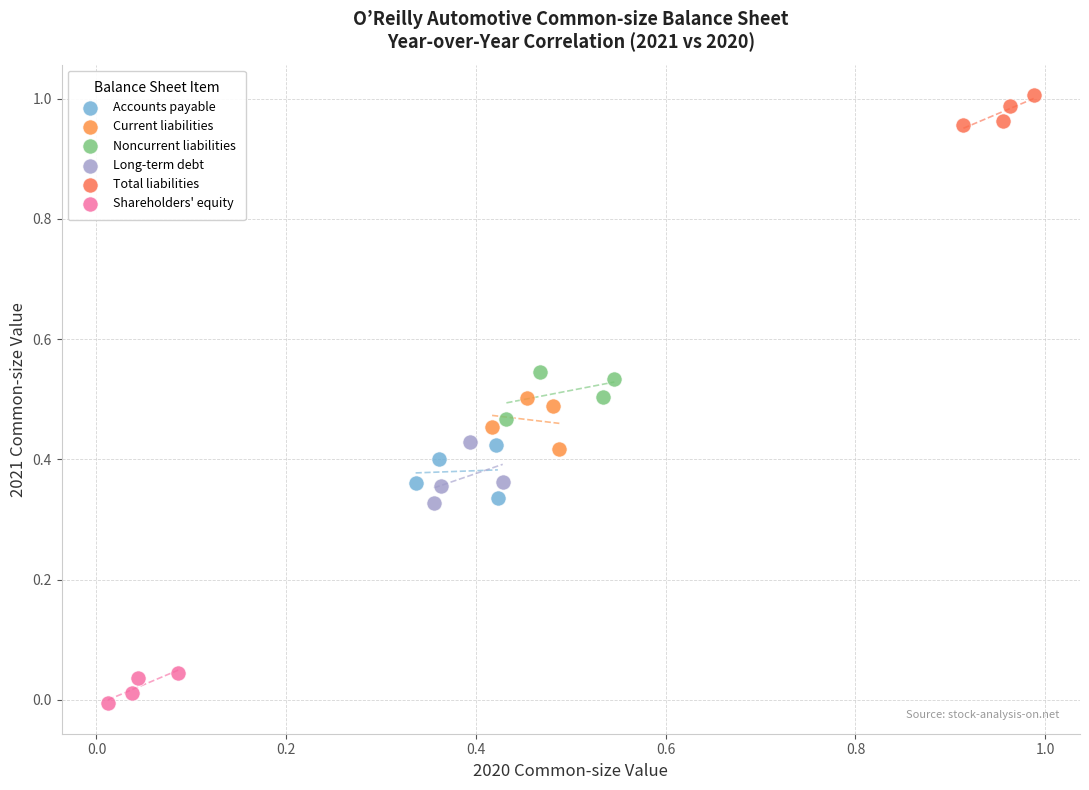

Which series contains the highest Y value?

Total liabilities